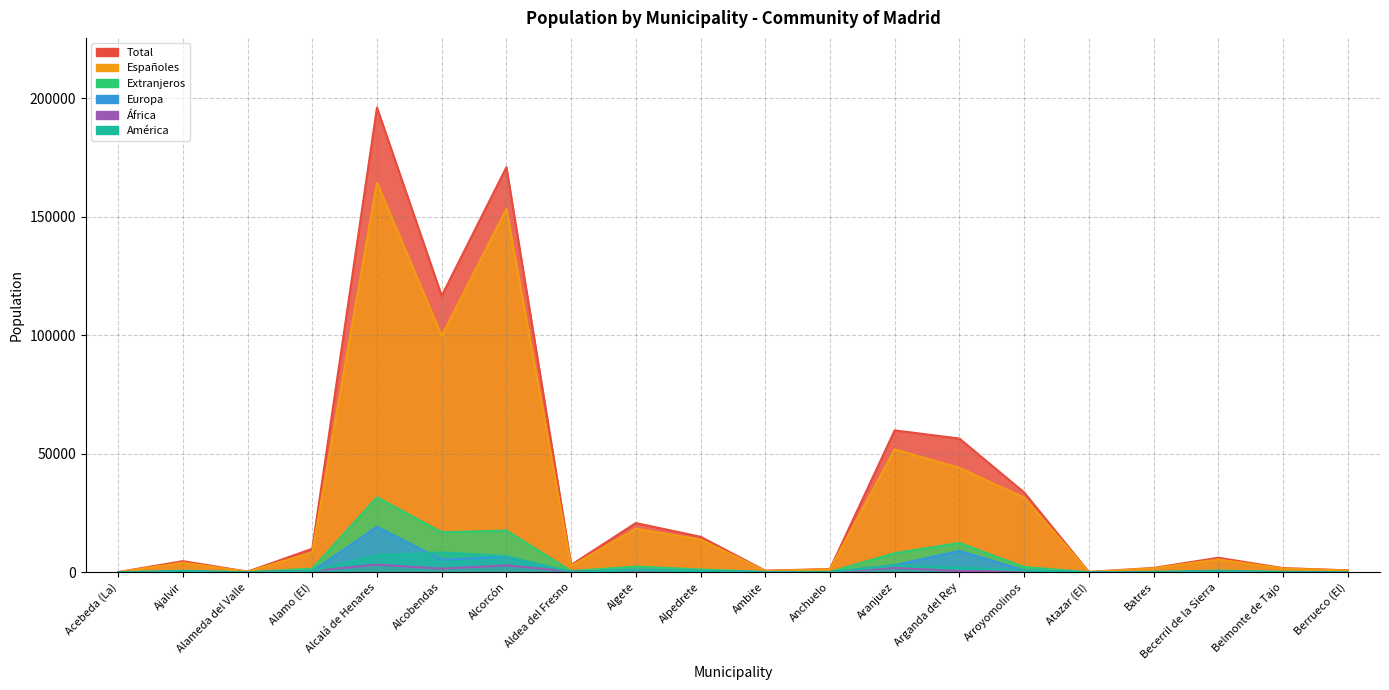

Count the number of categories in the chart.

20